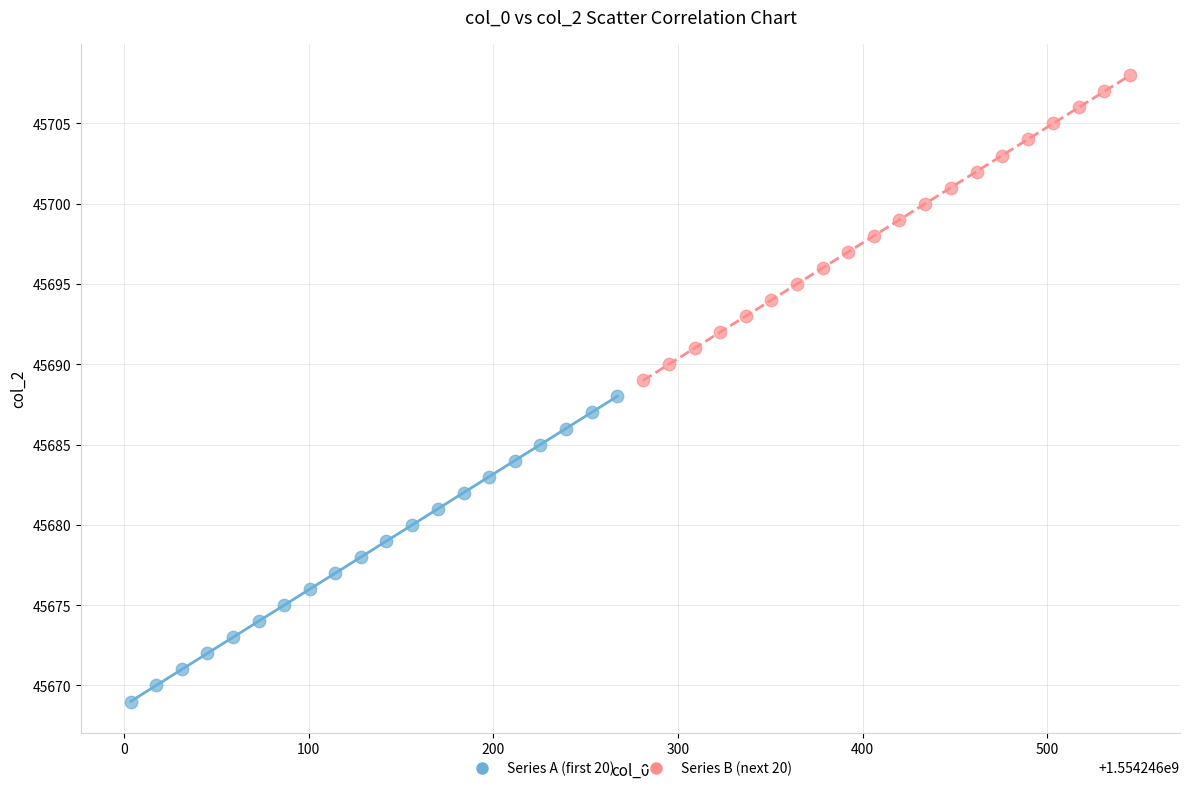

Which series contains the highest Y value?

Series B (next 20)